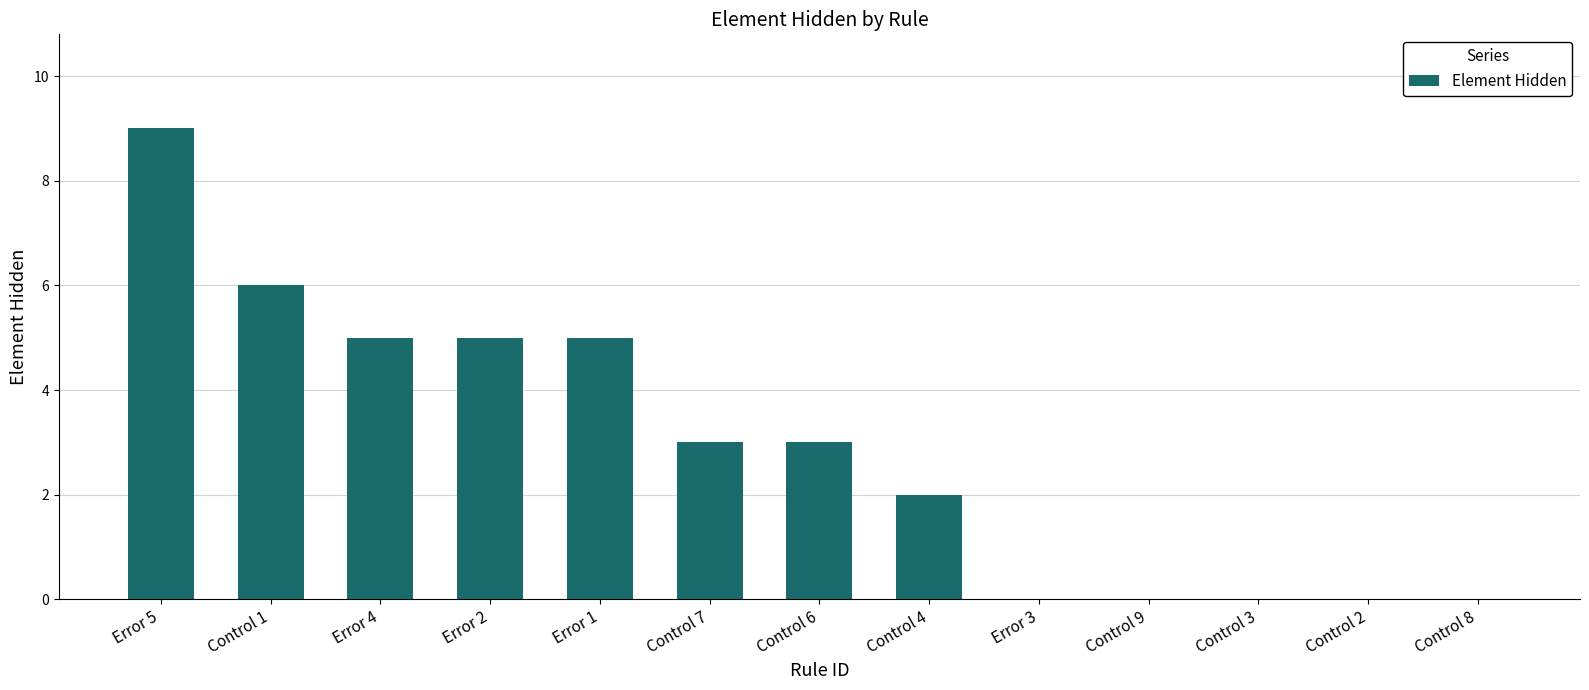

What is the change in value from Control 6 to Control 9?

-3